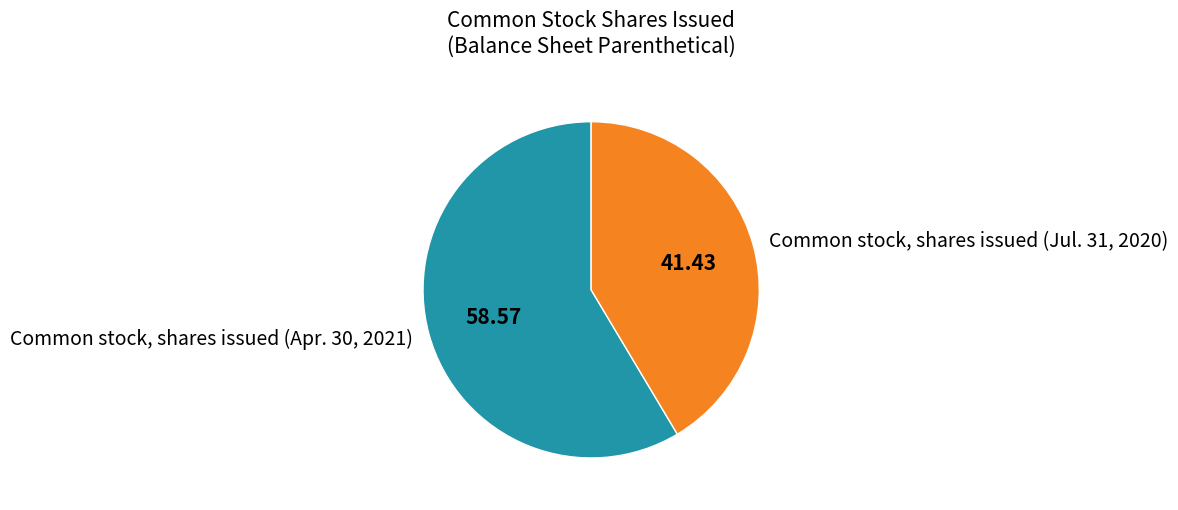

Rank the categories by value from highest to lowest.

Common stock, shares issued (Apr. 30, 2021), Common stock, shares issued (Jul. 31, 2020)